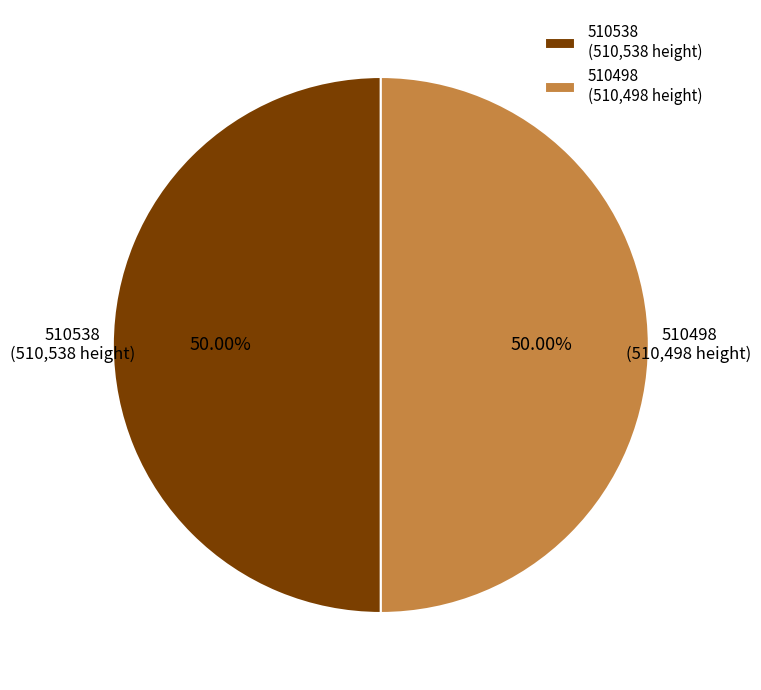

How many segments does this pie chart have?

2